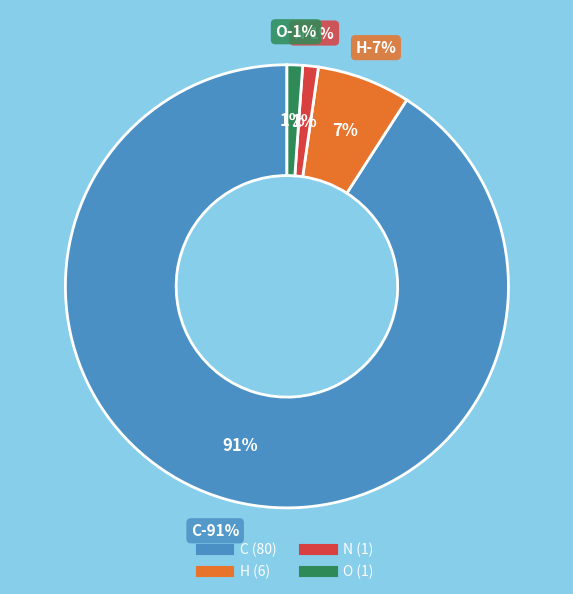

Count the number of slices in the pie.

4